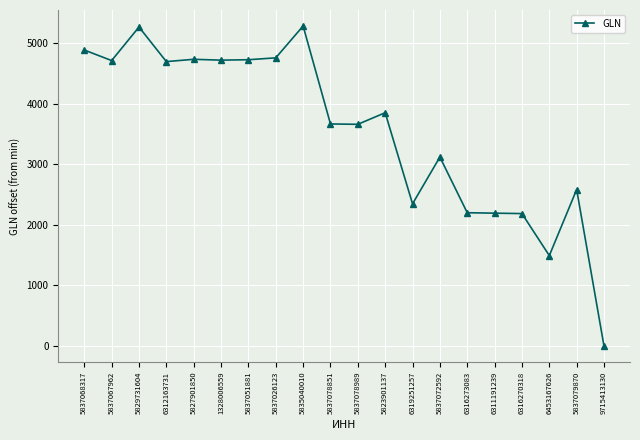

How many values are below 3848?

10